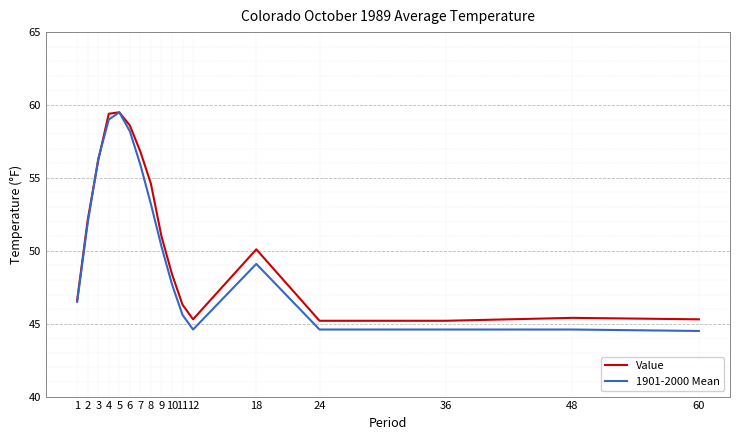

What are all the series names shown in the legend?

Value, 1901-2000 Mean